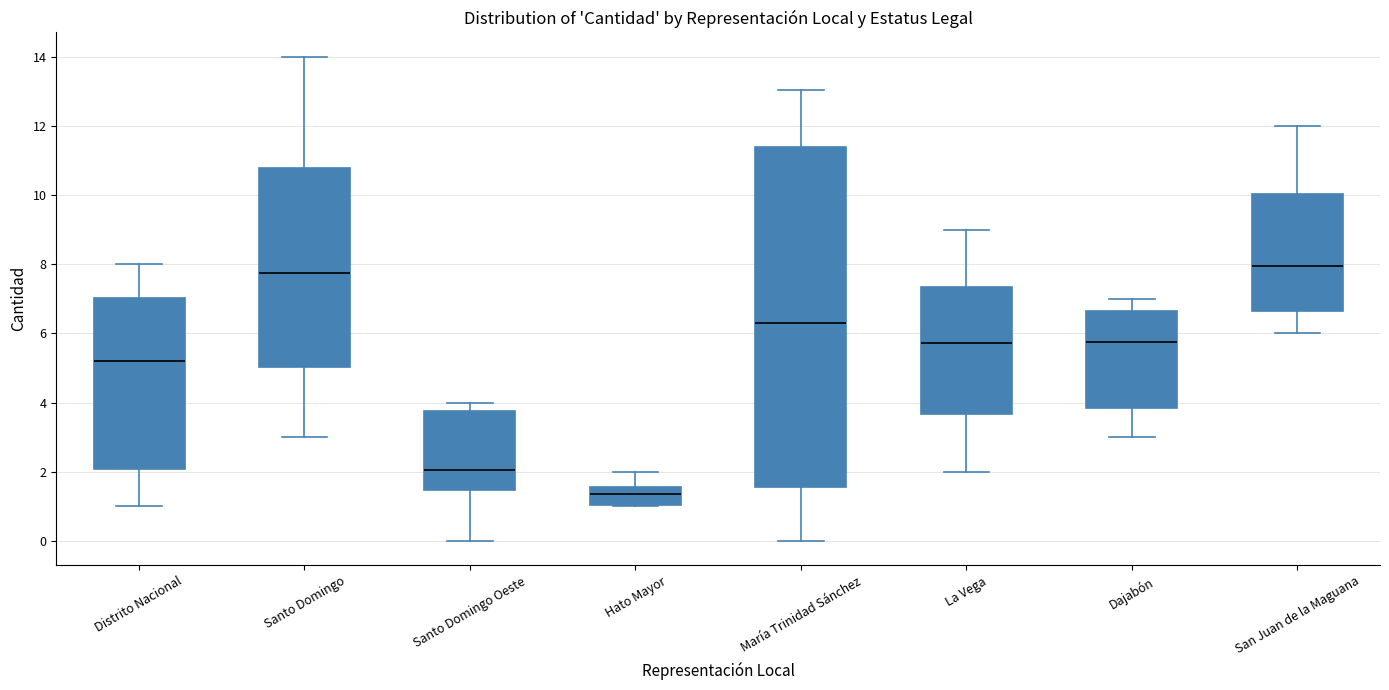

Reading left to right, read every box against the y-axis: the position of its median line, the range the box covers, and the ends of its whiskers. The values are not printed on the chart, so give them approximately, as read against the axis.

Distrito Nacional: median 5.2, box 2.0 to 7.0, whiskers 1.0 to 8.0
Santo Domingo: median 7.8, box 5.0 to 10.8, whiskers 3.0 to 14.0
Santo Domingo Oeste: median 2.0, box 1.4 to 3.8, whiskers 0.0 to 4.0
Hato Mayor: median 1.4, box 1.0 to 1.6, whiskers 1.0 to 2.0
María Trinidad Sánchez: median 6.4, box 1.6 to 11.4, whiskers 0.0 to 13.0
La Vega: median 5.8, box 3.6 to 7.4, whiskers 2.0 to 9.0
Dajabón: median 5.8, box 3.8 to 6.6, whiskers 3.0 to 7.0
San Juan de la Maguana: median 8.0, box 6.6 to 10.0, whiskers 6.0 to 12.0